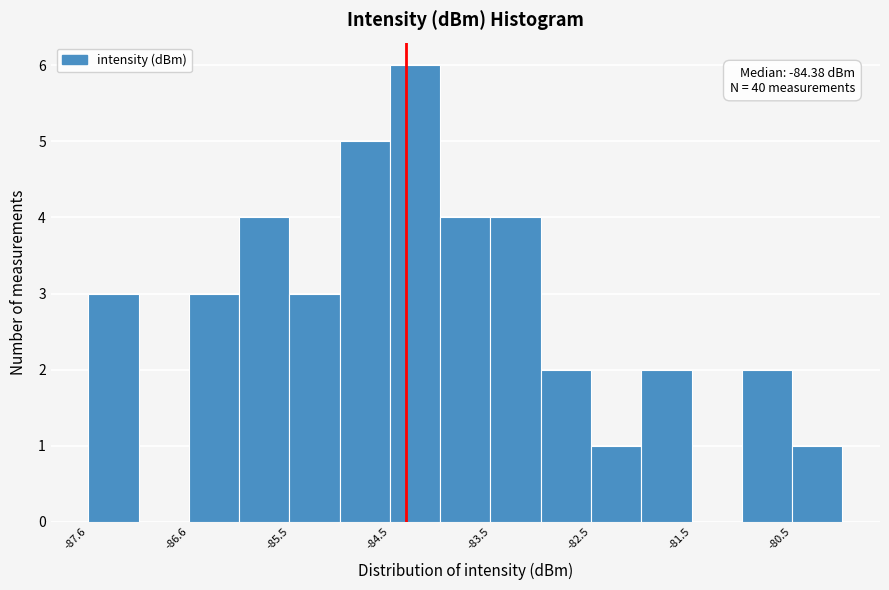

Read against the x-axis, roughly where is the centre of the tallest bar?

-84.2